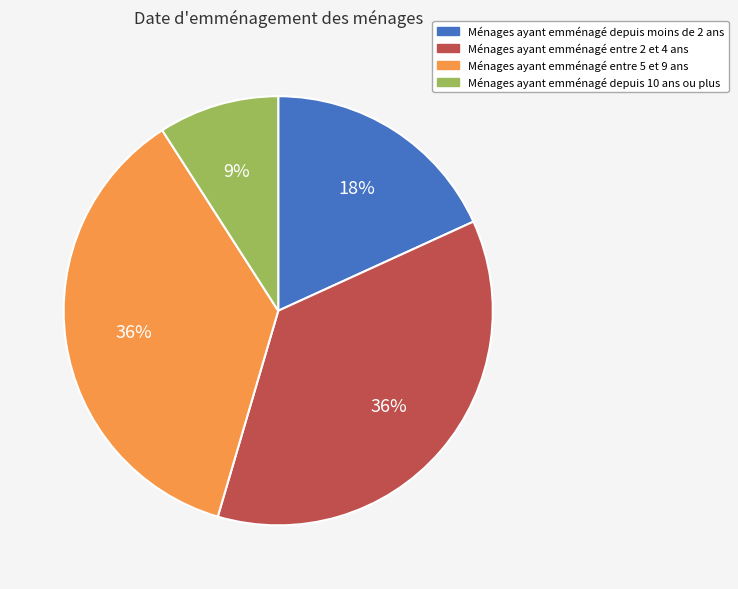

To the nearest percent, what is the difference between the largest and smallest slice percentages?

27%